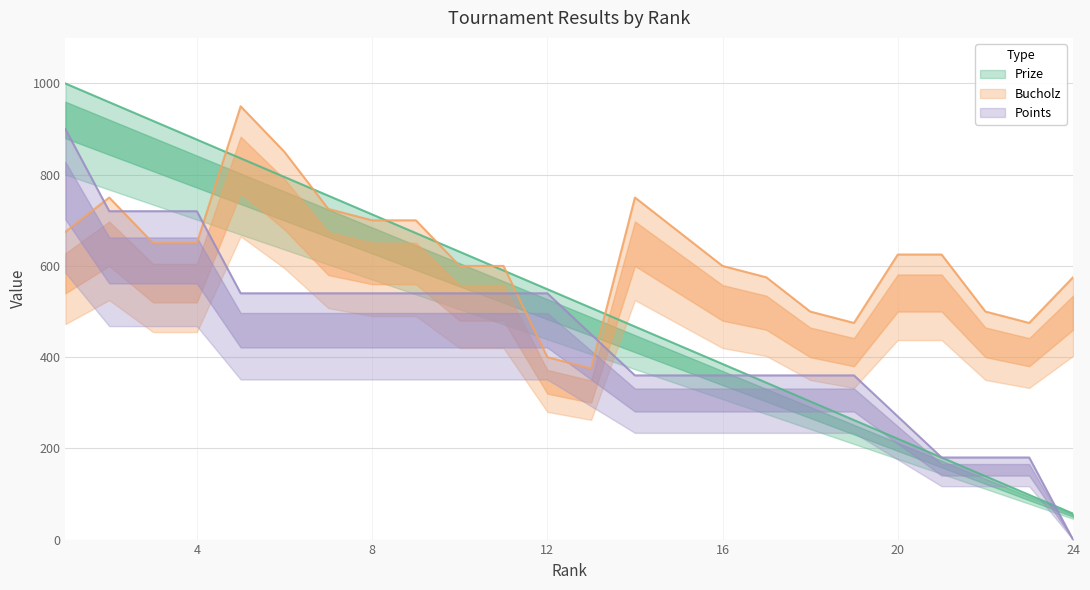

What is the lowest value of the Prize series?

57